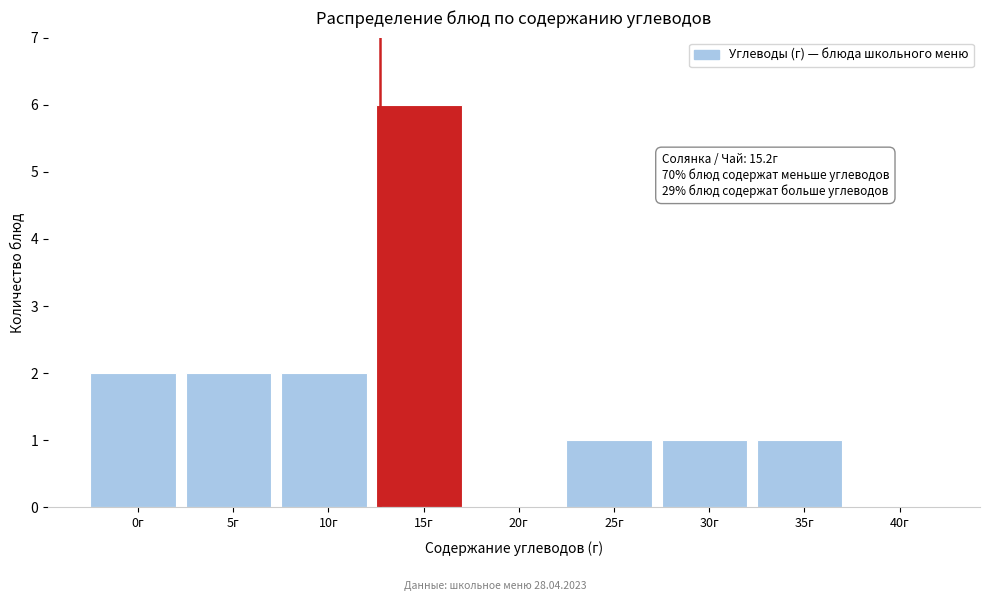

Reading left to right, list all the values displayed in this chart.

0г=2	5г=2	10г=2	15г=6	20г=0	25г=1	30г=1	35г=1	40г=0